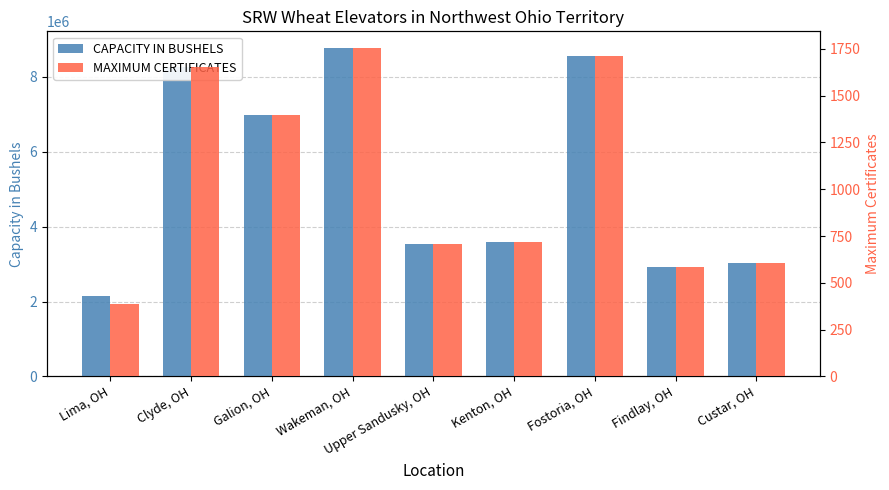

What is the difference between the maximum and second lowest values in the MAXIMUM CERTIFICATES series?

1173